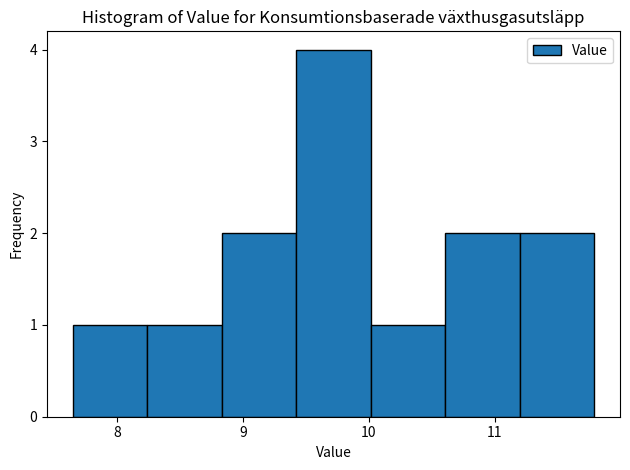

Reading left to right, list every bar in this chart as the range it spans on the x-axis followed by its height. Neither the bar edges nor the heights are printed on the chart, so give them approximately, as read against the axes.

7.7 to 8.2: 1
8.2 to 8.8: 1
8.8 to 9.4: 2
9.4 to 10.0: 4
10.0 to 10.6: 1
10.6 to 11.2: 2
11.2 to 11.8: 2